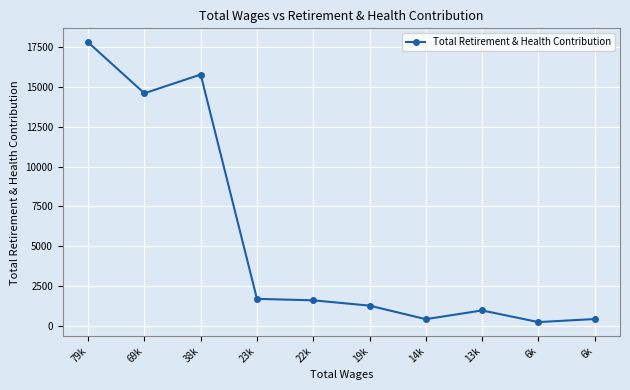

How many data points does each series have?

10